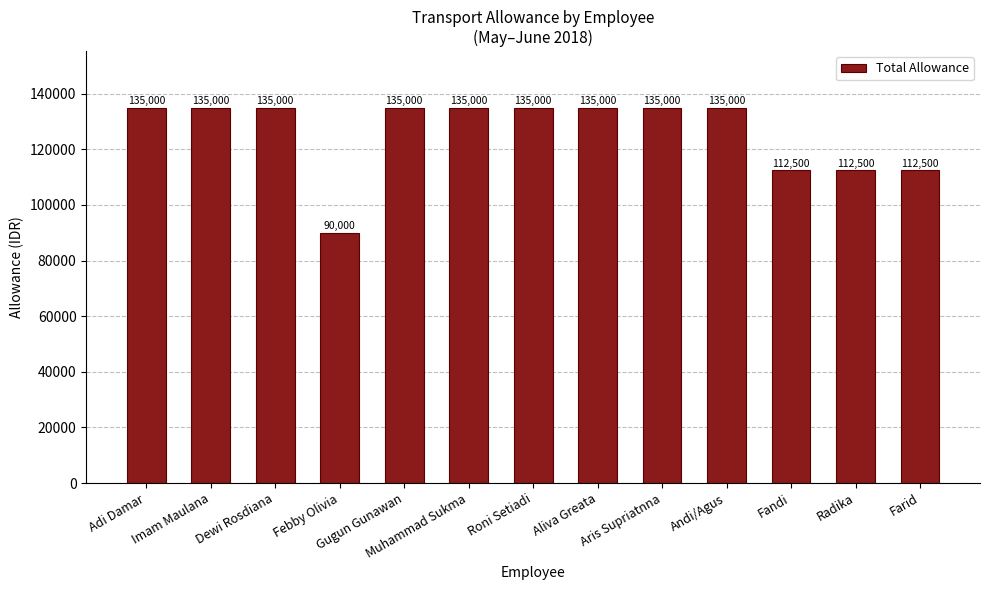

What is the ratio of the value at Radika to the value at Dewi Rosdiana?

0.8